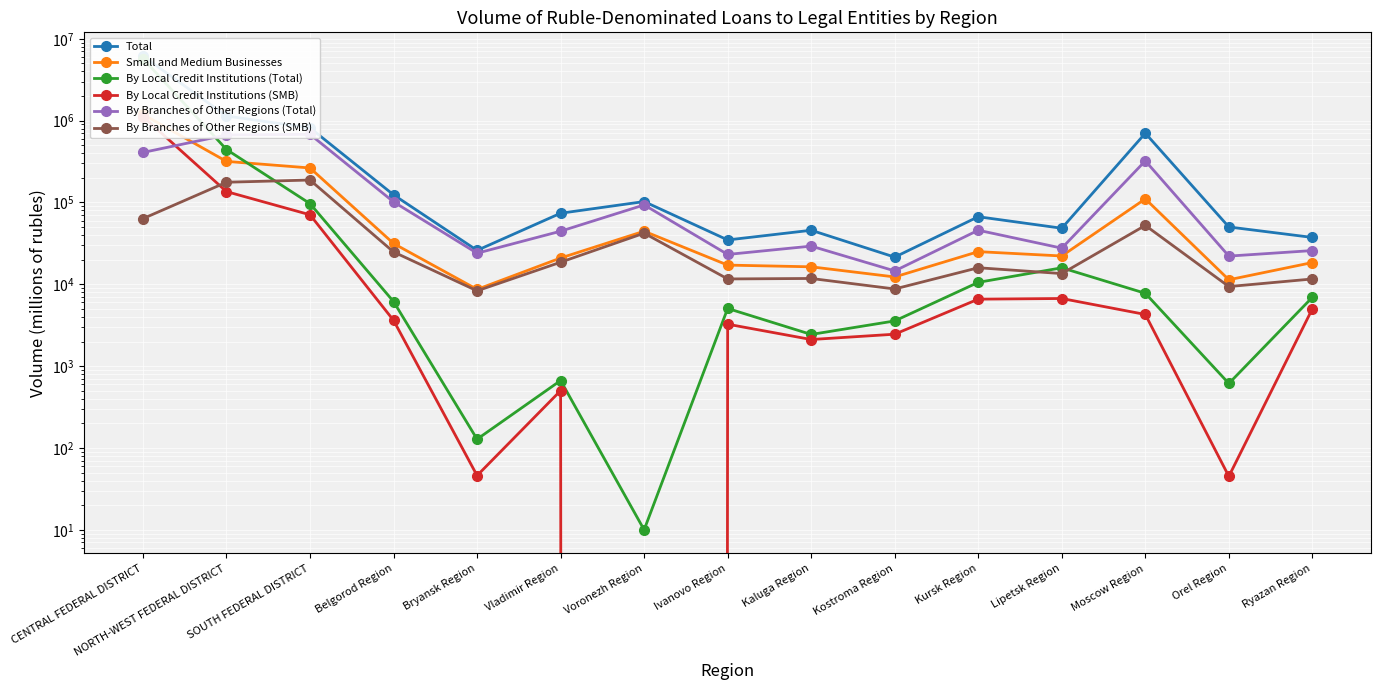

Reading right to left, transcribe all the data shown in this chart.

Total: 37369	50192	701653	48417	66949	21485	45753	34829	102564	73858	25971	123950	815962	1139021	6158471
Small and Medium Businesses: 18443	11359	110683	22187	25065	12299	16355	17164	44545	20963	8667	31521	263921	317622	1191685
By Local Credit Institutions (Total): 6939	614	7763	15910	10565	3568	2439	5067	10	667	128	6155	96776	443777	5732164
By Local Credit Institutions (SMB): 5021	45	4280	6706	6587	2456	2115	3254	0	502	46	3627	70697	135779	1122569
By Branches of Other Regions (Total): 25835	22114	322289	27646	45793	14575	29288	23165	93330	44549	23989	101730	679551	668389	408374
By Branches of Other Regions (SMB): 11618	9384	52448	13519	15936	8767	11784	11627	42136	18618	8320	24854	188019	176661	63461